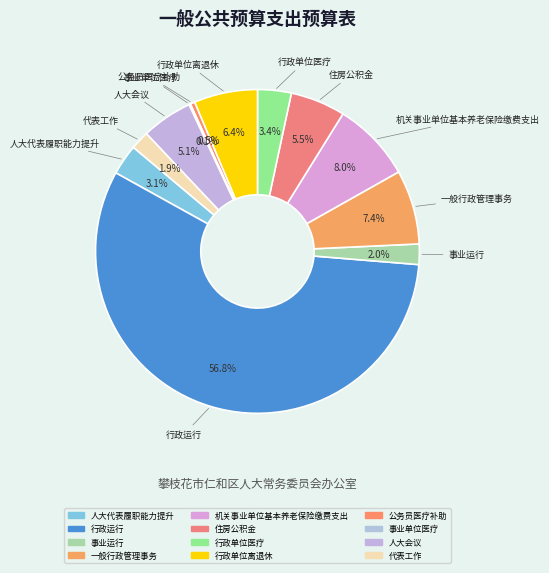

Does 行政单位医疗 represent more than half of the total?

No